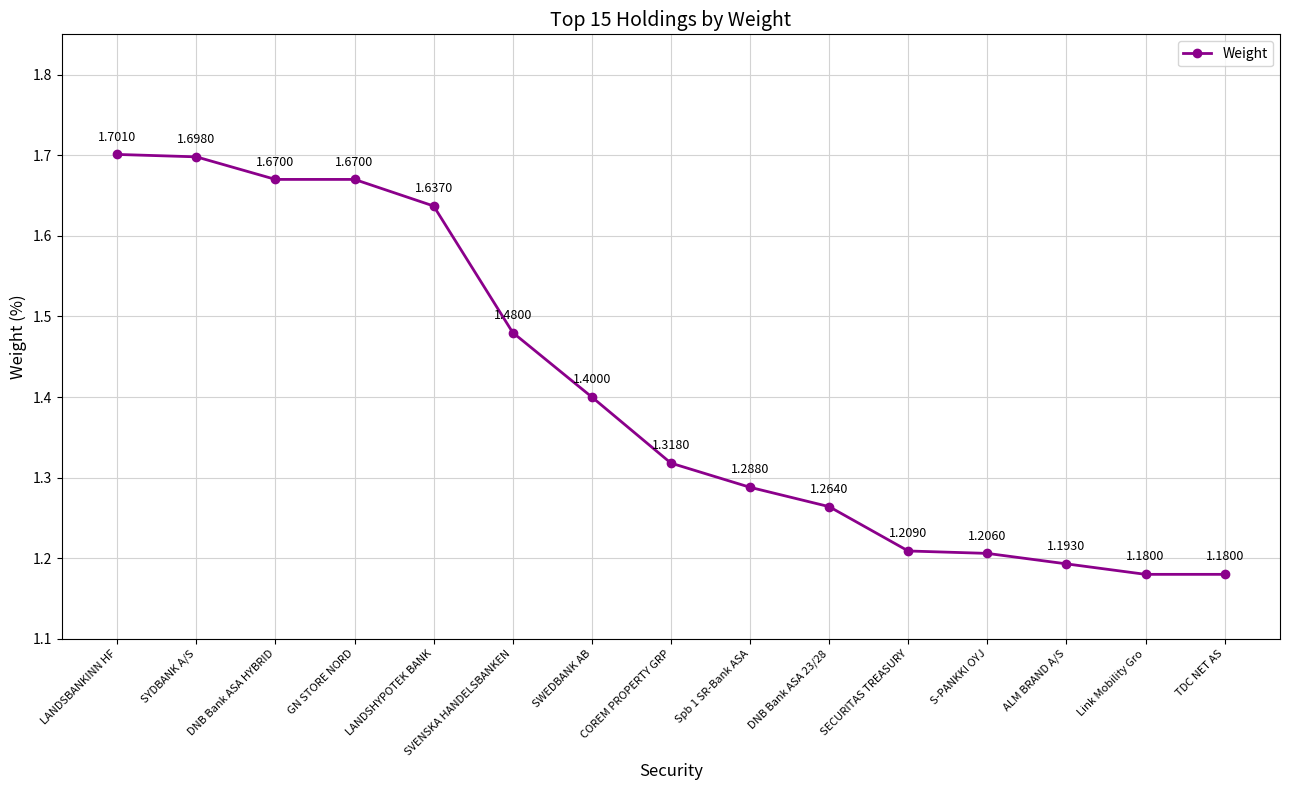

What is the label of the 10th point from the right?

SVENSKA HANDELSBANKEN